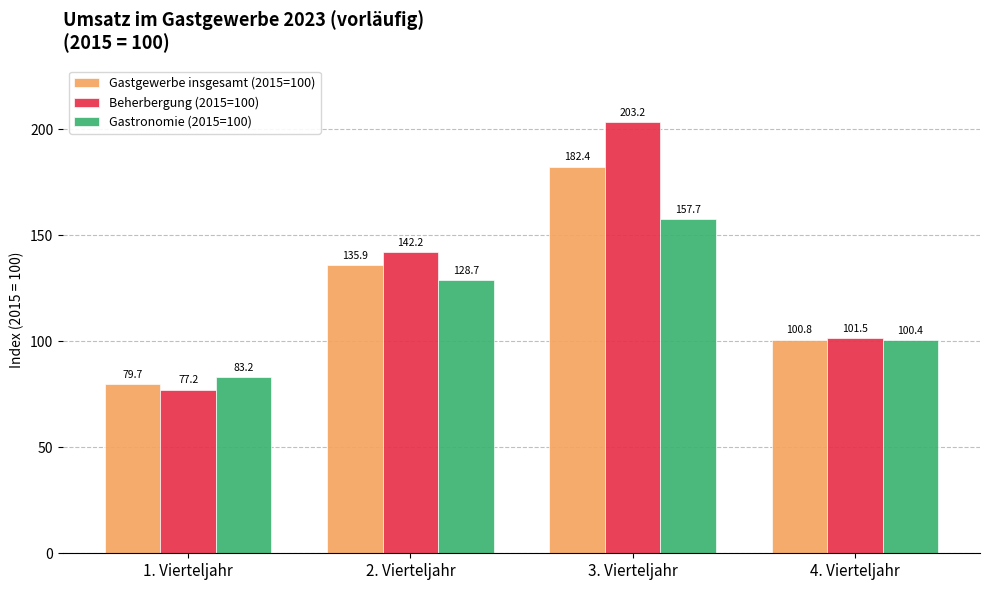

Which category has the highest value in the Gastgewerbe insgesamt (2015=100) series?

3. Vierteljahr